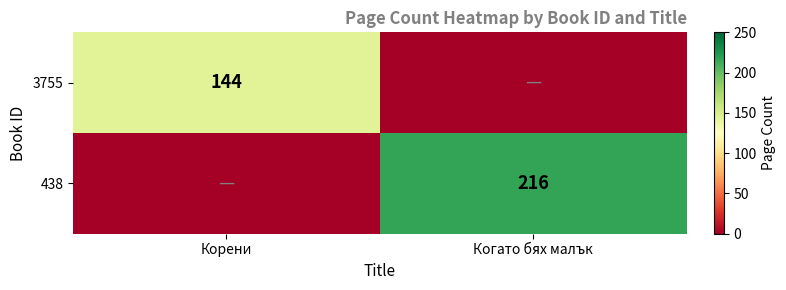

Is it true that 3755 equals 144 at Корени?

True